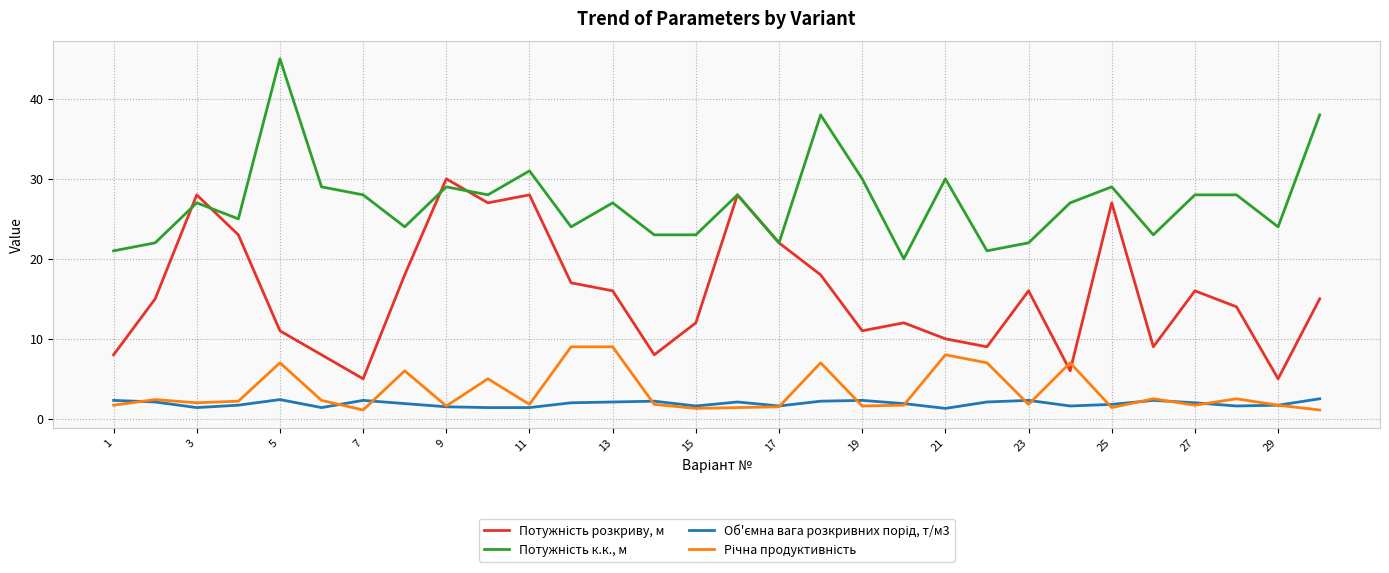

What is the maximum value shown in the chart?

45.0